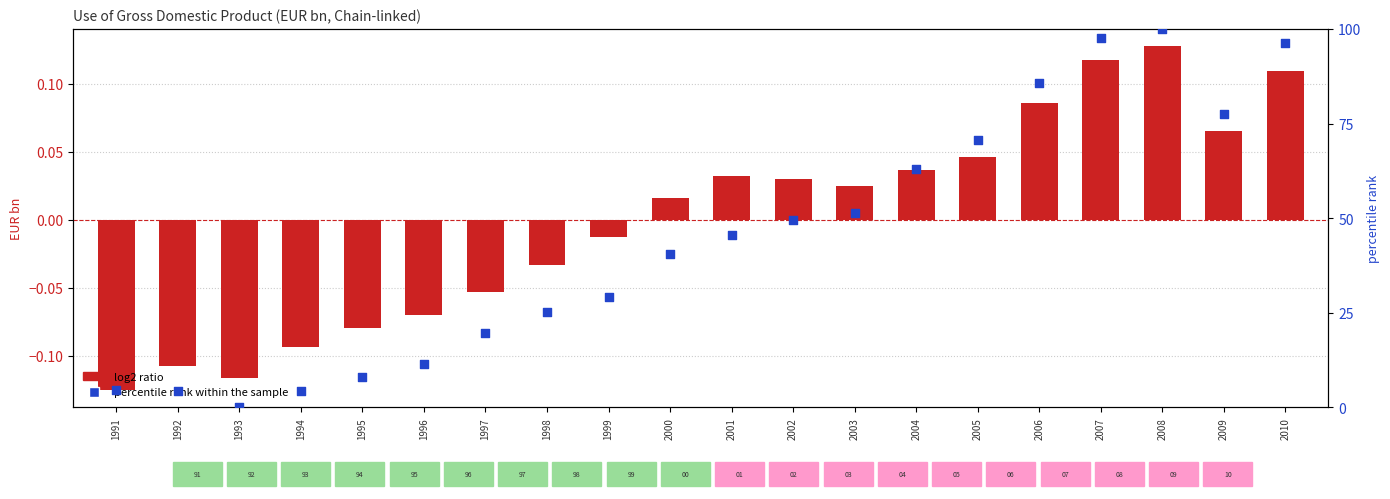

At how many categories does at least one series exceed 30?

11